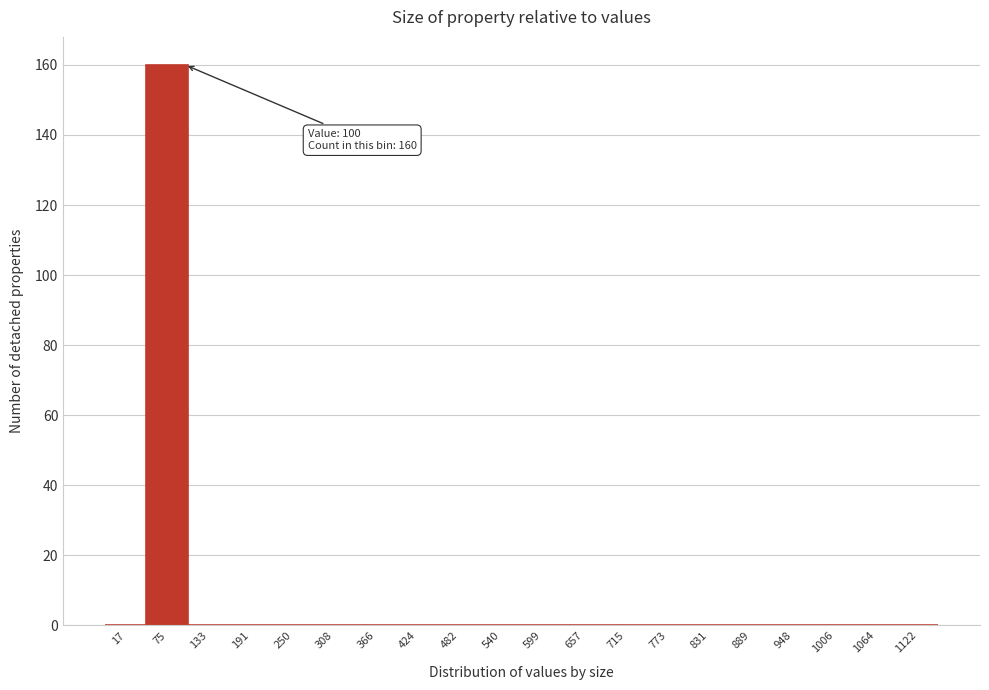

Reading left to right, what are all the values shown in this chart?

17=0	75=160	133=0	191=0	250=0	308=0	366=0	424=0	482=0	540=0	599=0	657=0	715=0	773=0	831=0	889=0	948=0	1006=0	1064=0	1122=0